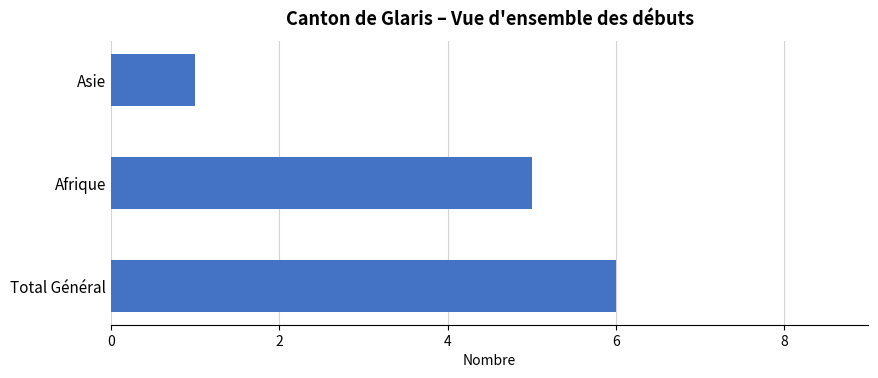

Reading bottom to top, extract all data points from this chart.

Total Général=6	Afrique=5	Asie=1